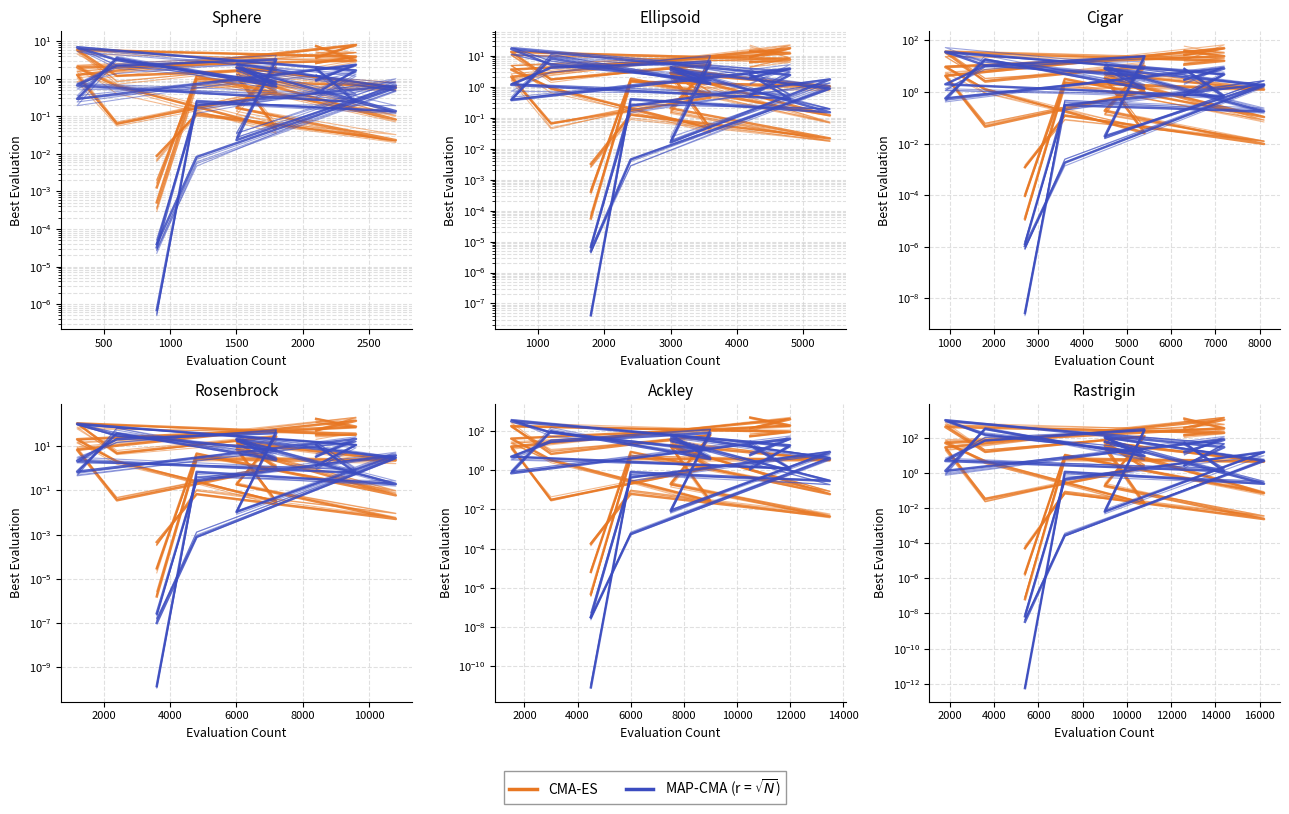

How many categories are shown in the chart?

9